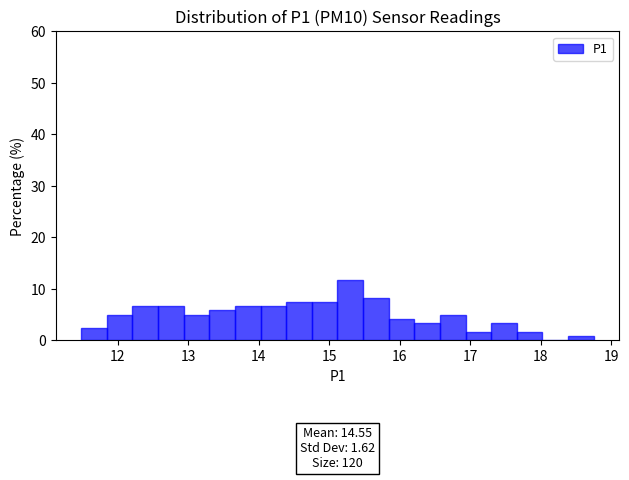

Read against the x-axis, roughly where is the centre of the tallest bar?

15.3